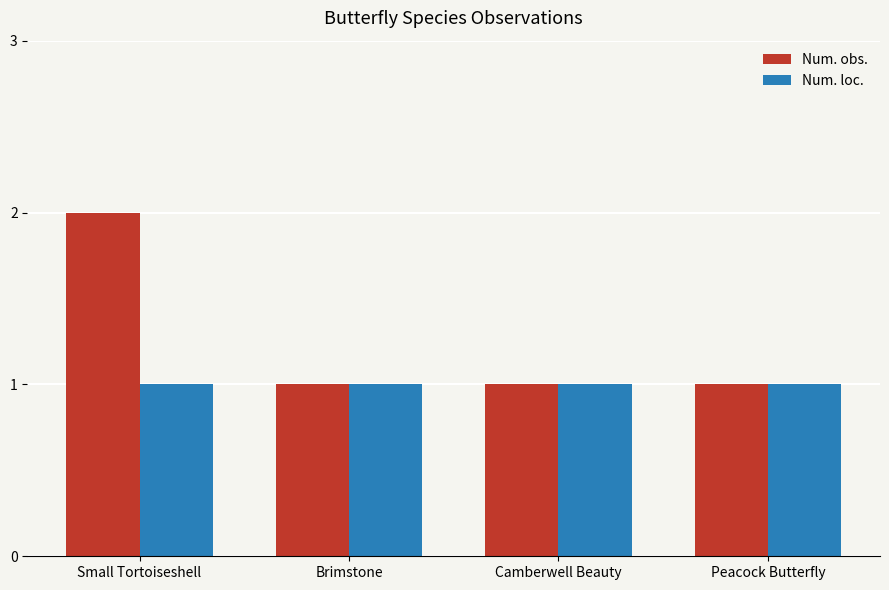

List the series in order of their overall mean, lowest first.

Num. loc., Num. obs.